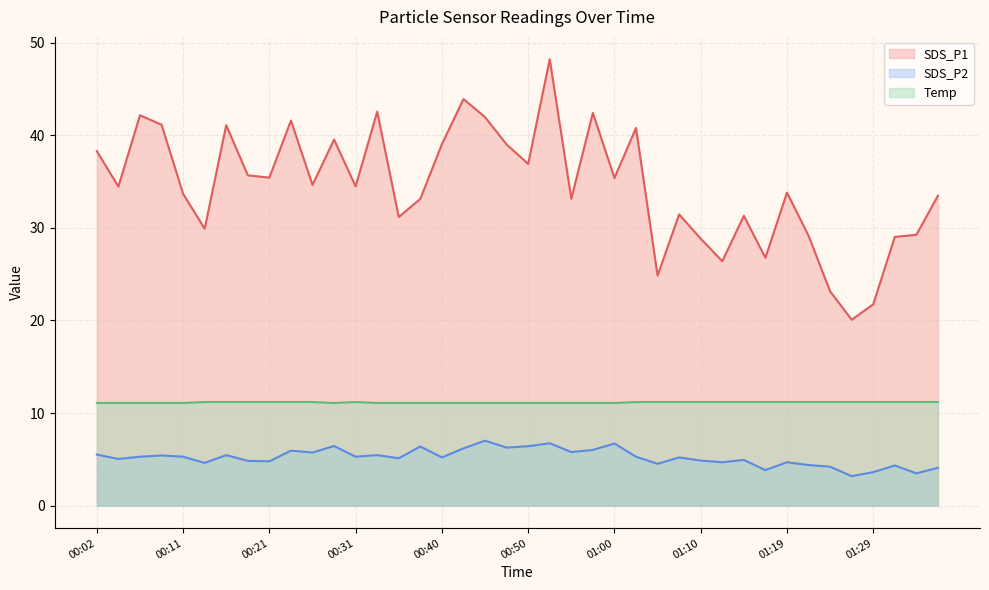

True or false: Temp has a value of 15.4 at 01:02.

False